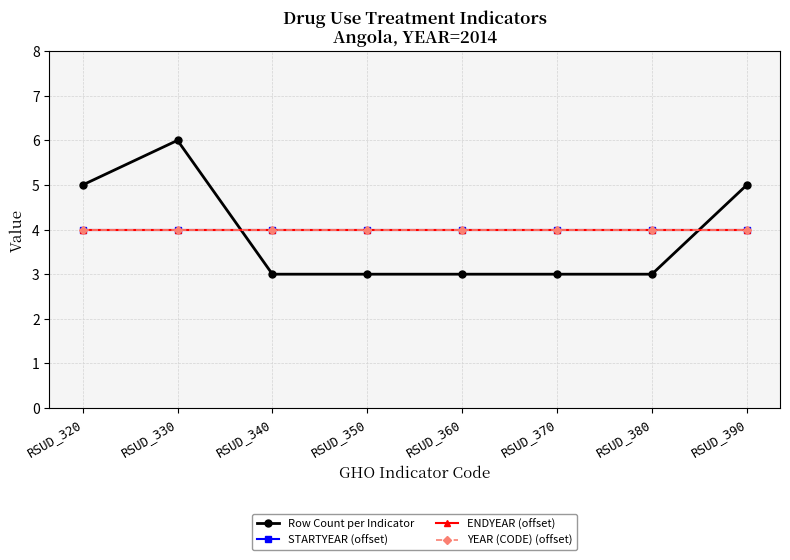

What is the greatest value displayed?

6